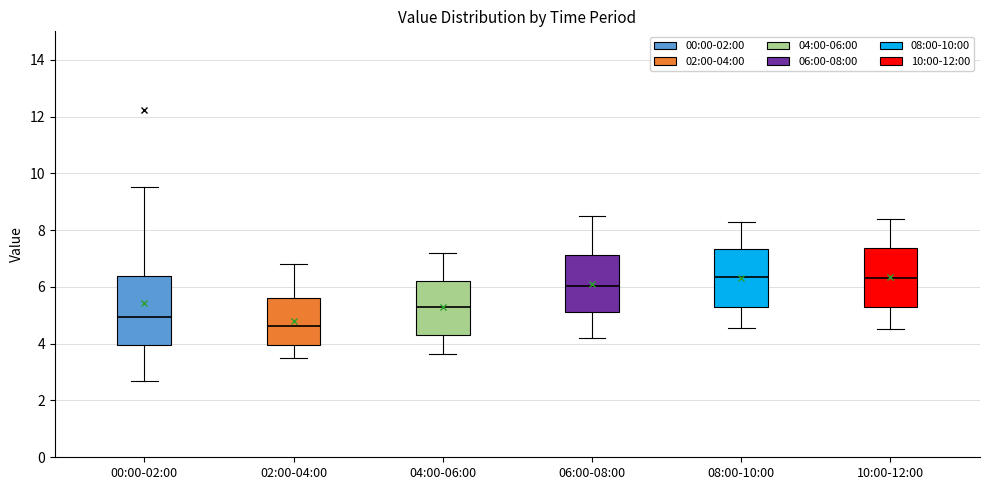

Where is the upper edge of the box for 02:00-04:00 on the y-axis? The values are not printed on the chart, so give them approximately, as read against the axis.

5.6